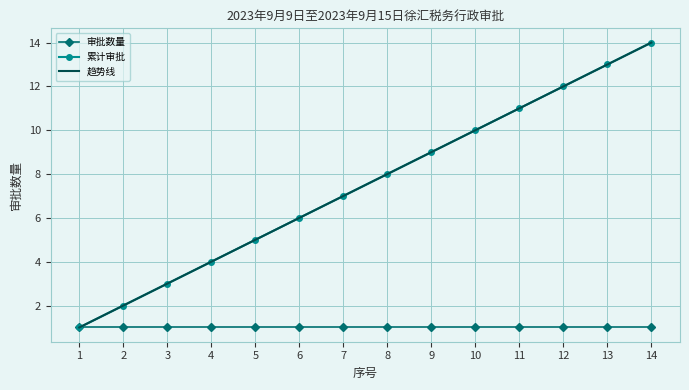

What is the average value of the 趋势线 series?

7.5